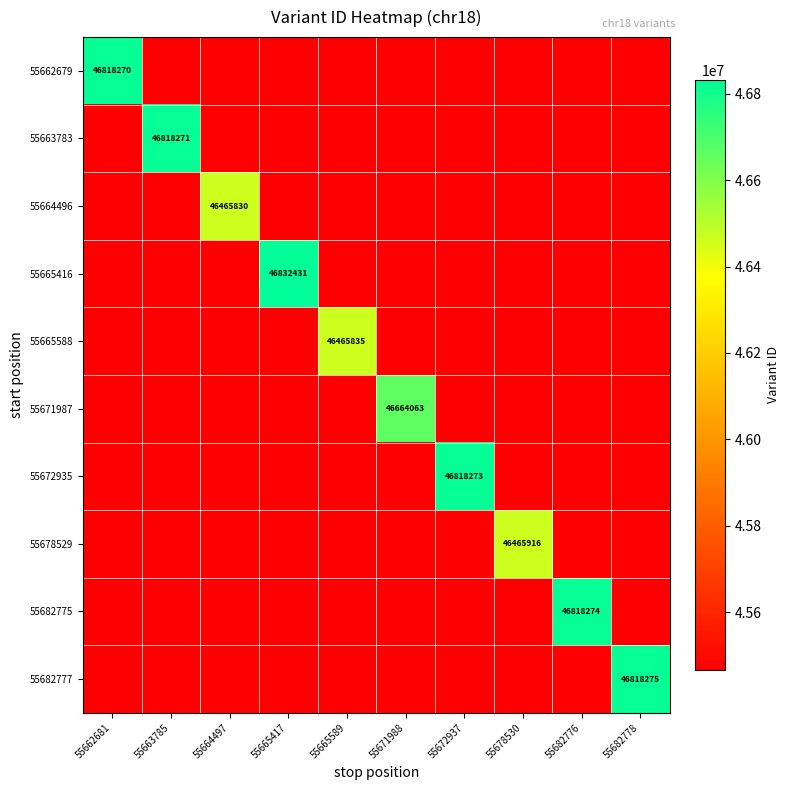

What is the greatest value displayed?

46832431